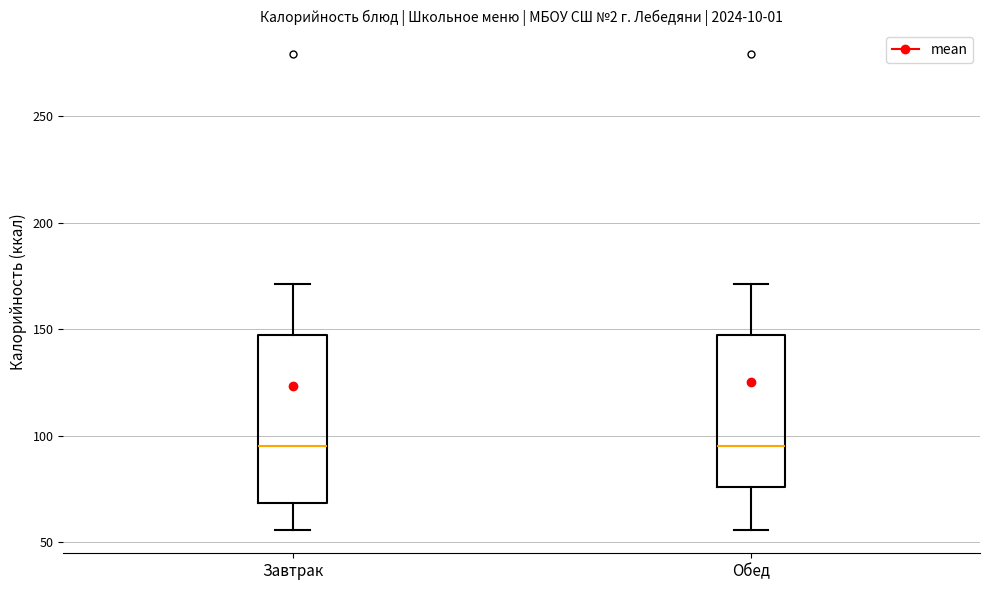

Where does the median line of the box for Завтрак sit on the y-axis? The values are not printed on the chart, so give them approximately, as read against the axis.

95